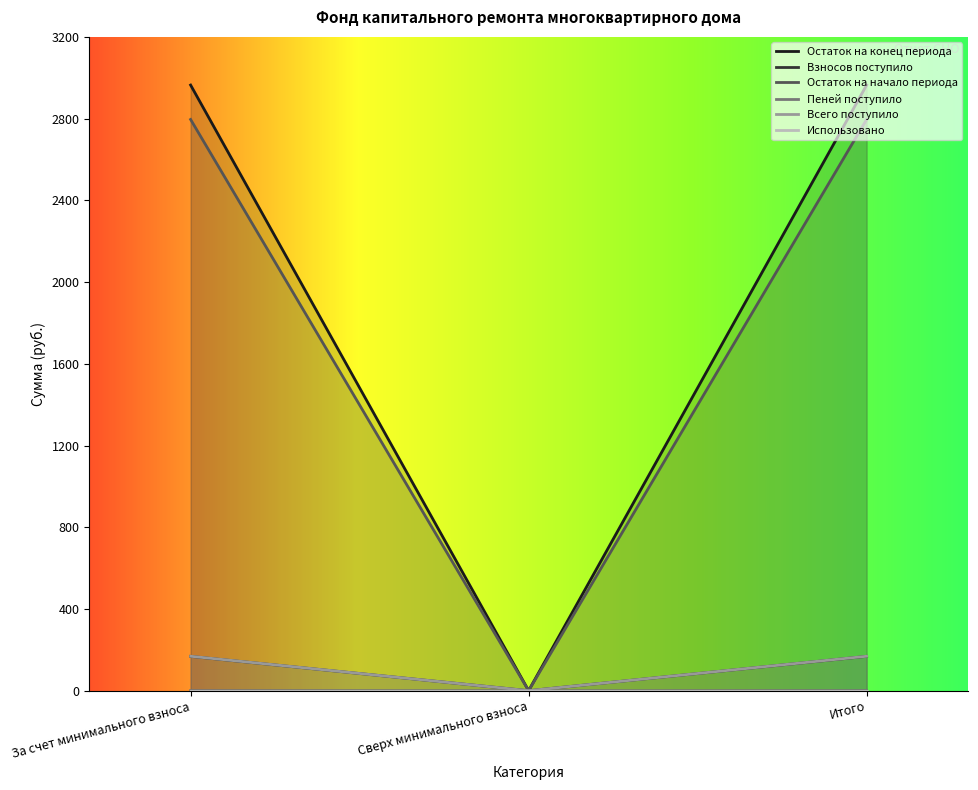

Between Сверх минимального взноса and Итого, which series saw the biggest shift?

Остаток на конец периода